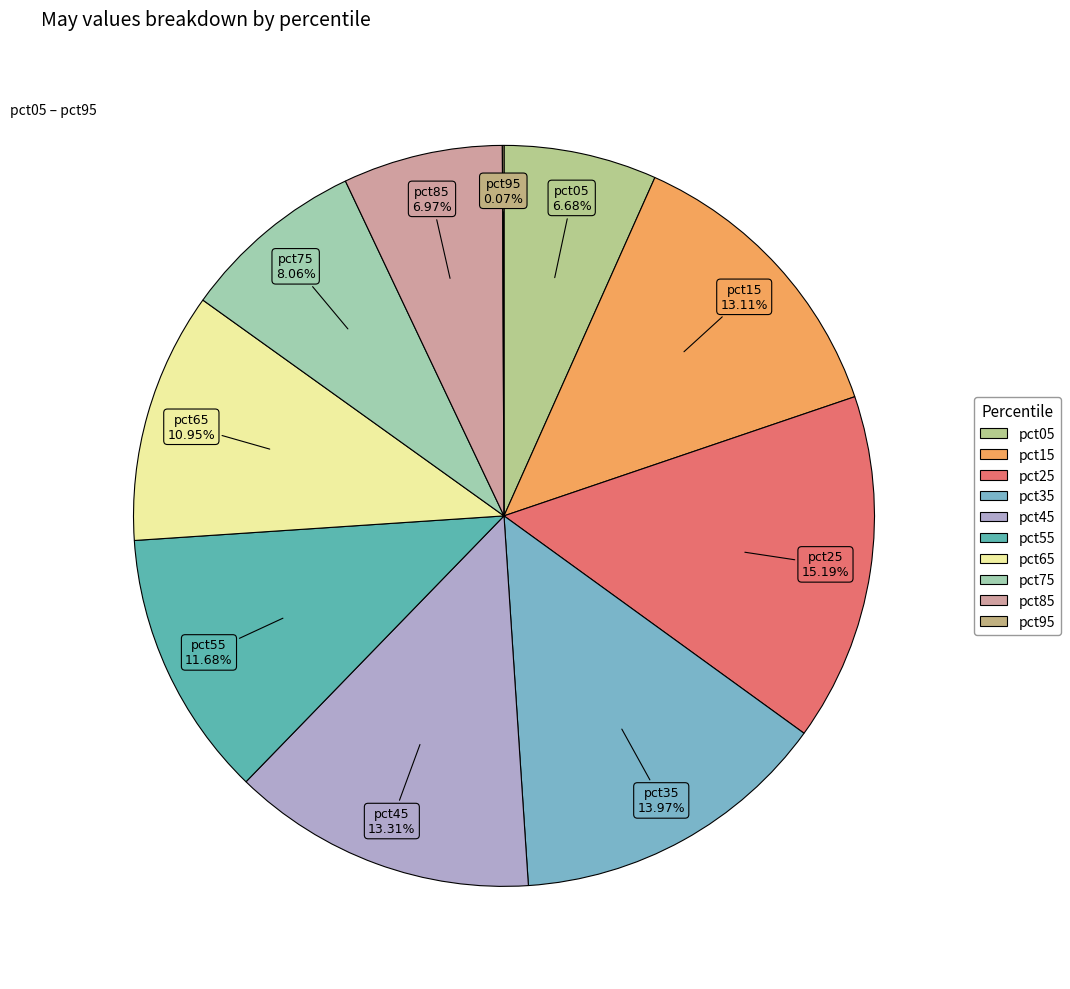

Combined, do pct85 and pct65 account for over 50%?

No